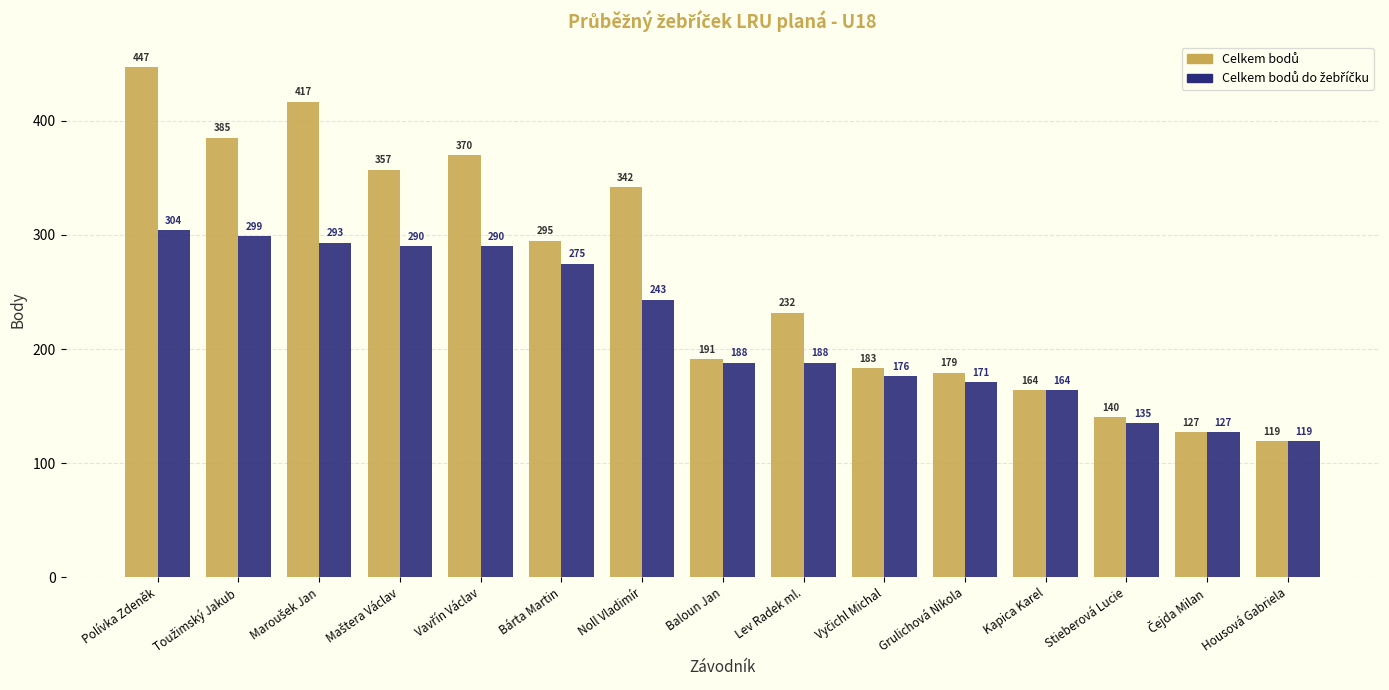

At which category does the chart reach its minimum across all series?

Housová Gabriela